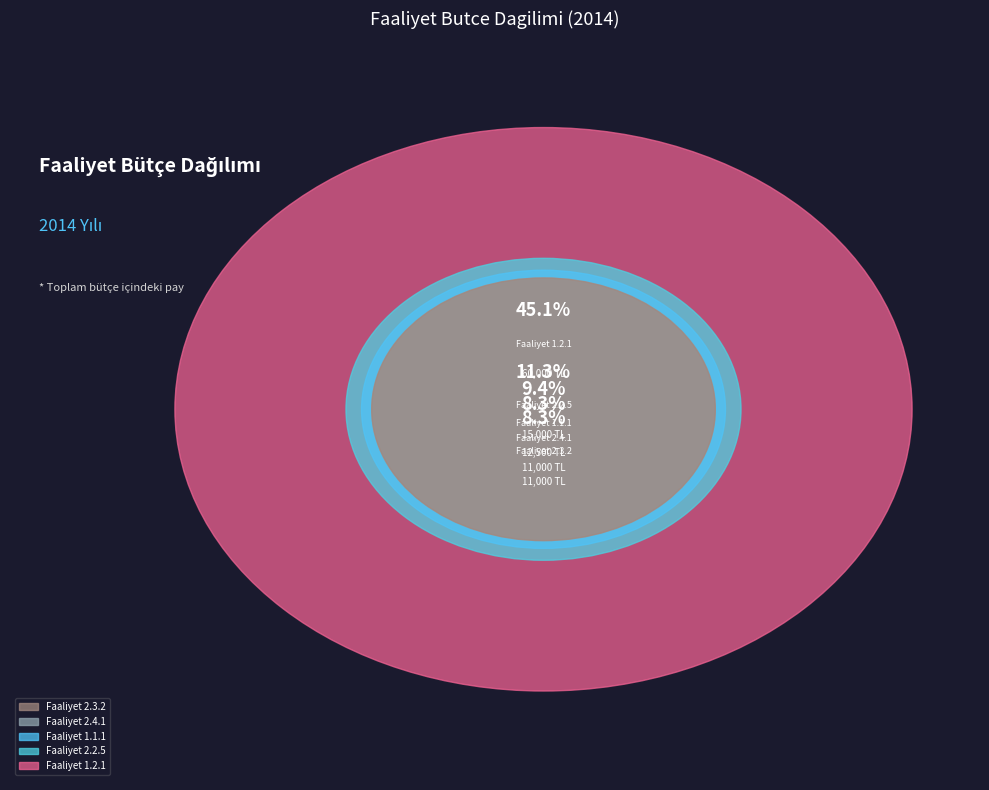

True or false: Faaliyet 2.4.1 accounts for 8% of the total.

True